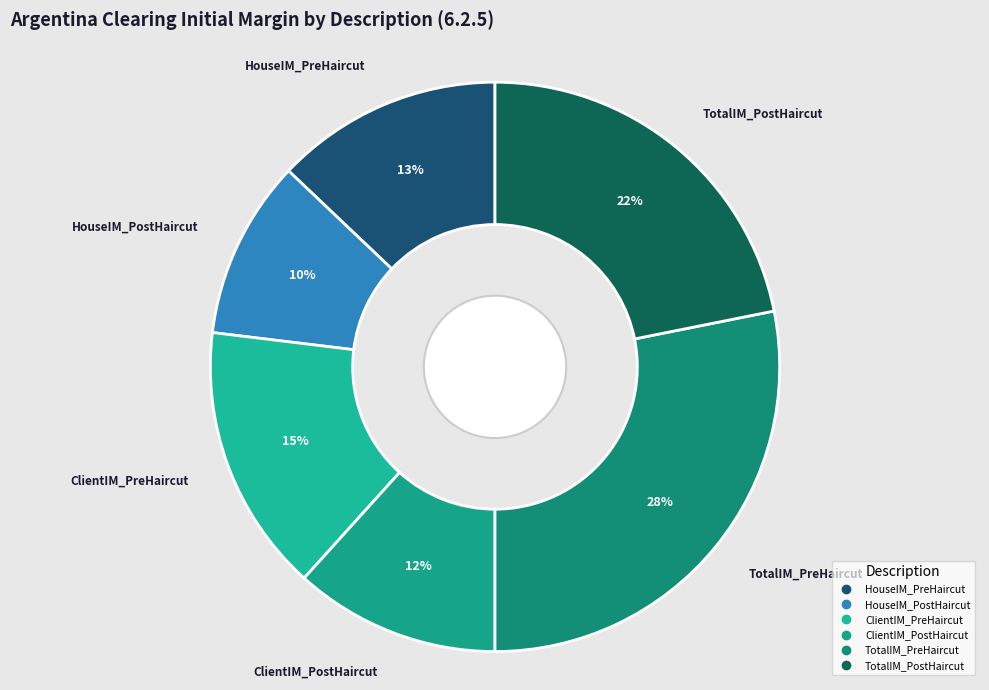

Is it true that ClientIM_PostHaircut is 12% of the pie?

True